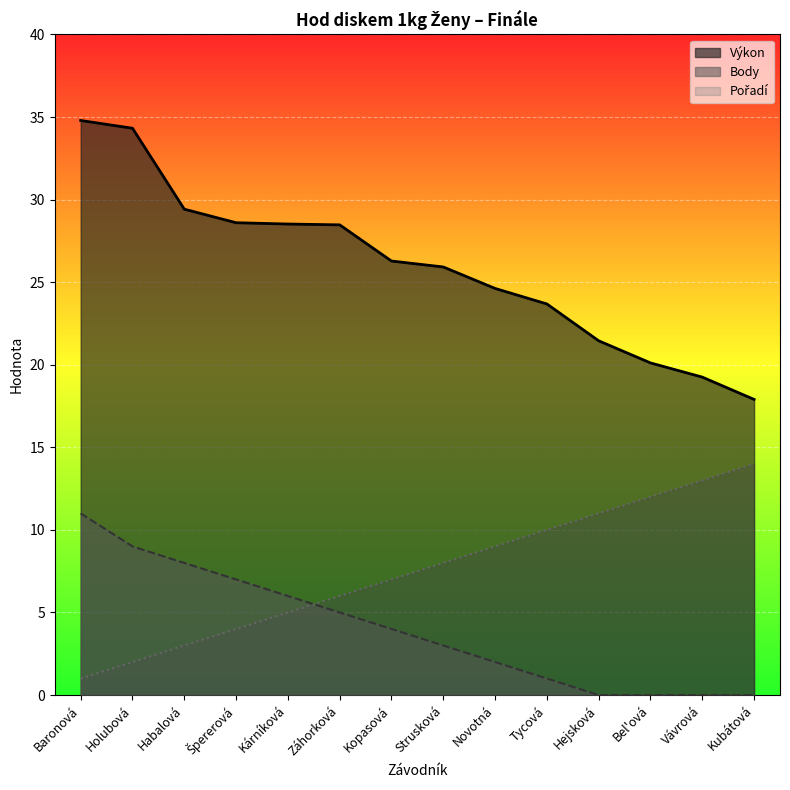

Reading left to right, list all the values displayed in this chart.

Výkon: 34.8	34.3	29.4	28.6	28.5	28.5	26.3	25.9	24.6	23.7	21.4	20.1	19.2	17.9
Body: 11.0	9.0	8.0	7.0	6.0	5.0	4.0	3.0	2.0	1.0	0.0	0.0	0.0	0.0
Pořadí: 1.0	2.0	3.0	4.0	5.0	6.0	7.0	8.0	9.0	10.0	11.0	12.0	13.0	14.0